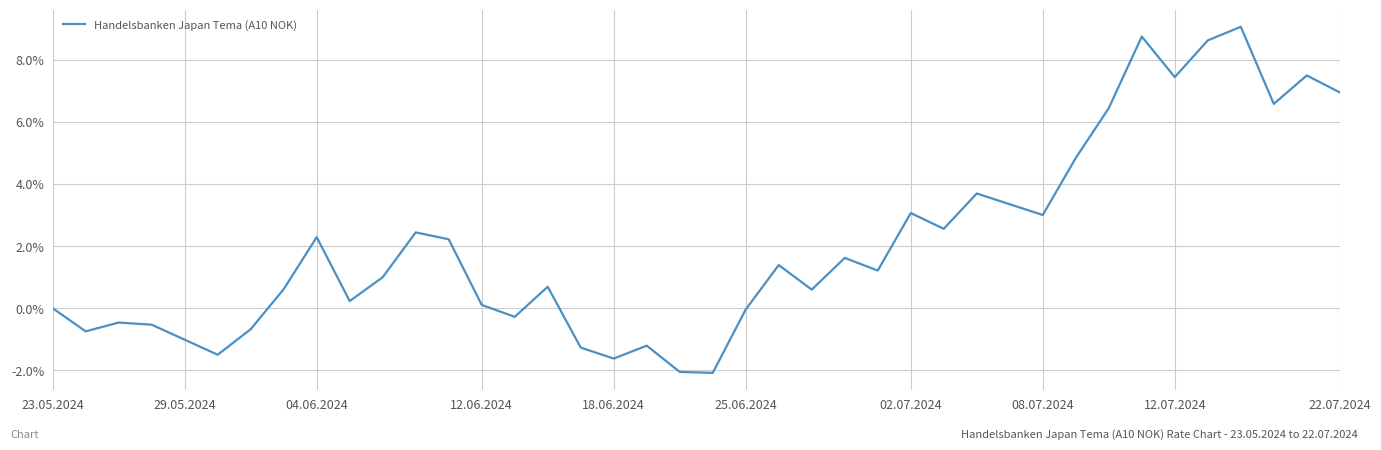

Is this an area chart (filled region under the line)?

No